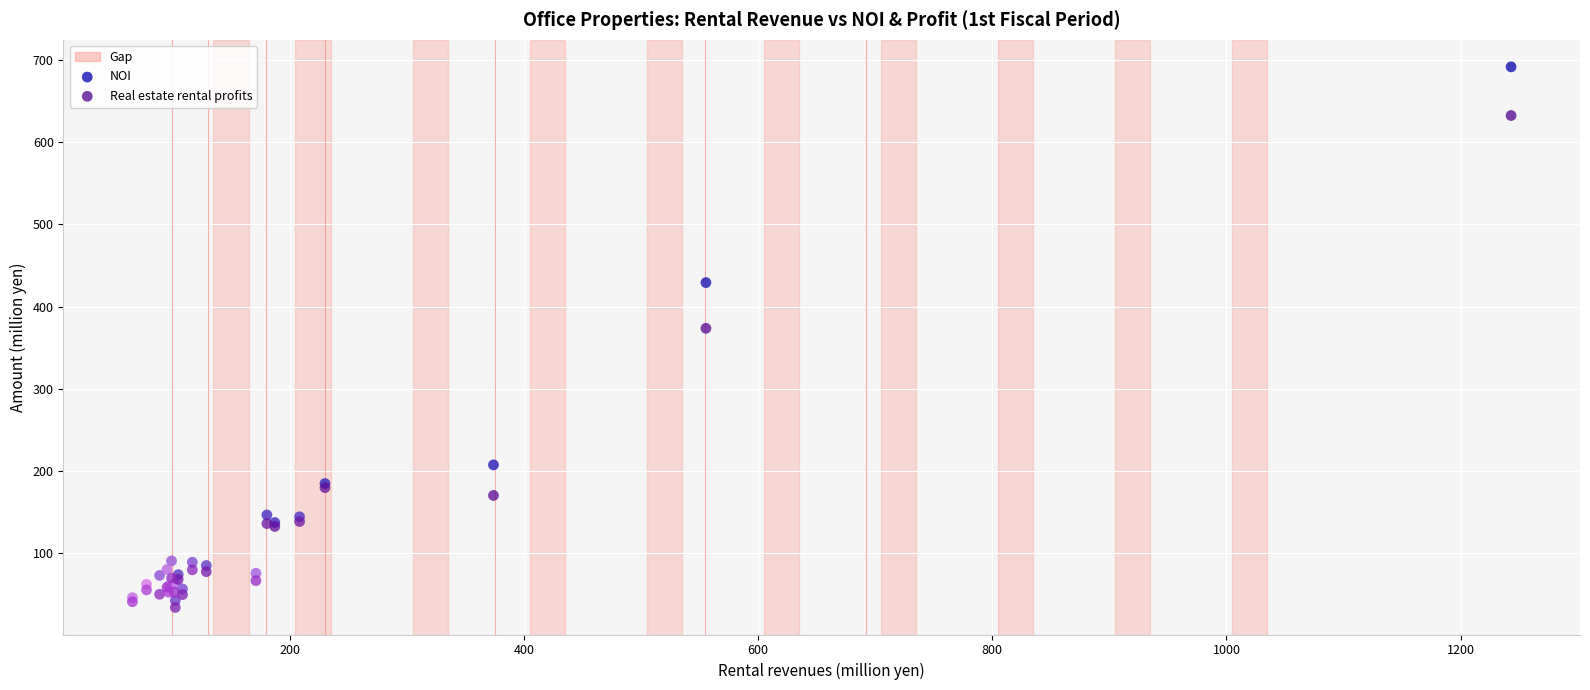

Which series contains the highest Y value?

NOI